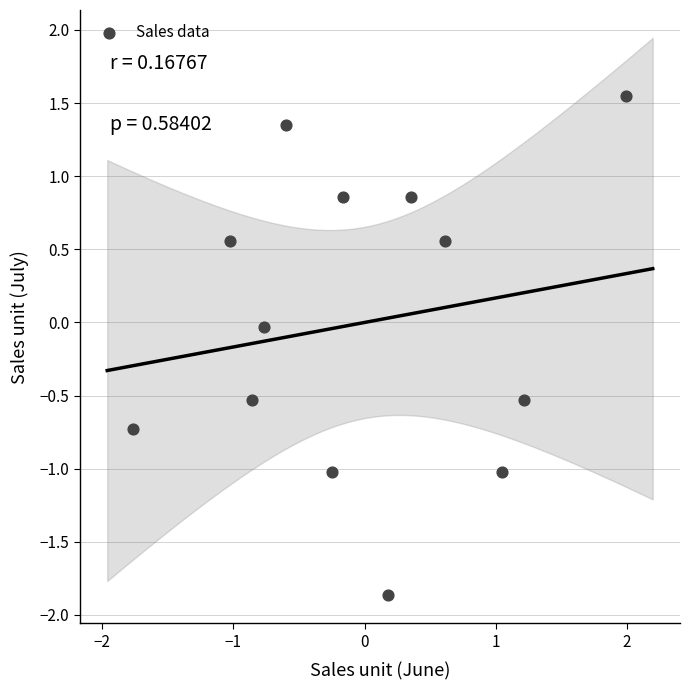

What is the range of X values (max minus min)?

3.8